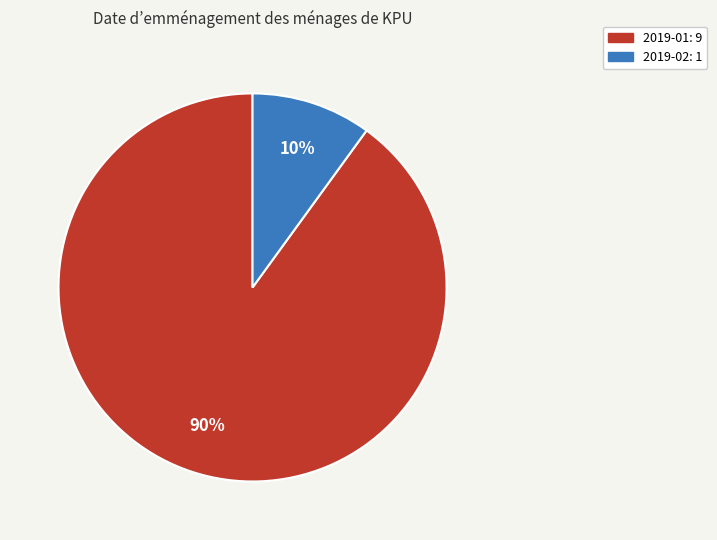

Is it true that 2019-01 is 90% of the pie?

True